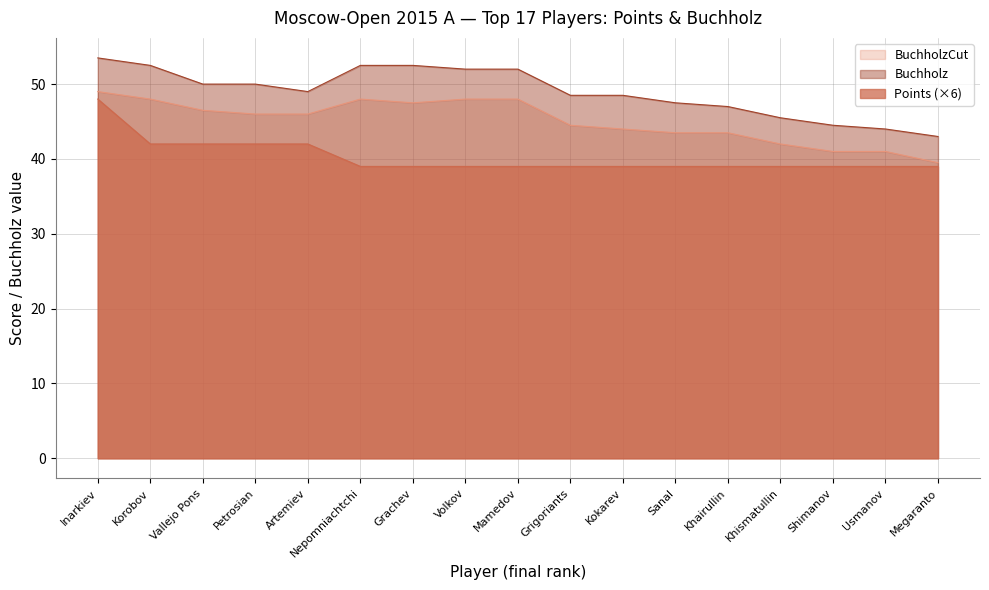

What is the highest value of the Points series?

48.0